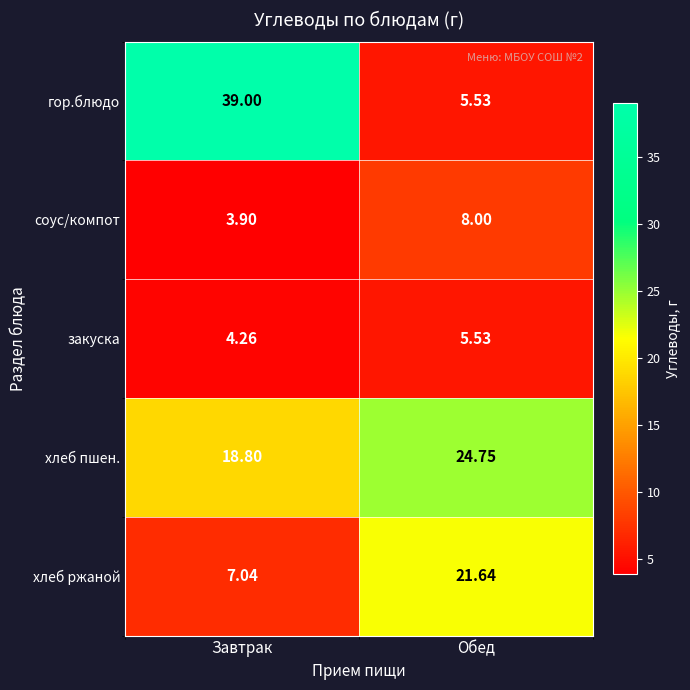

Which series has the largest range (max minus min)?

гор.блюдо